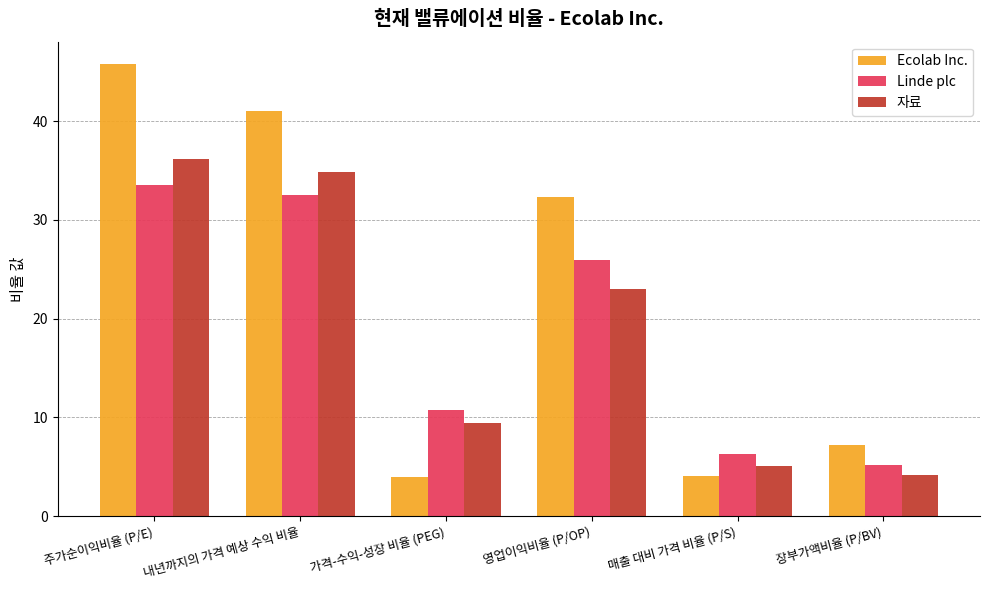

Which label corresponds to the largest value in the chart?

주가순이익비율 (P/E)